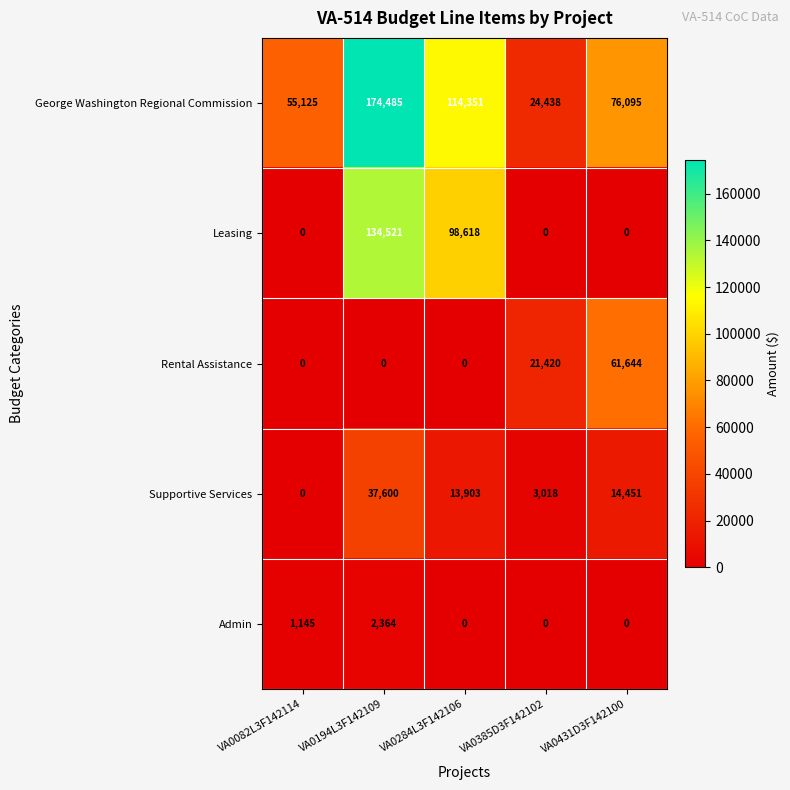

Which label corresponds to the largest value in the chart?

VA0194L3F142109